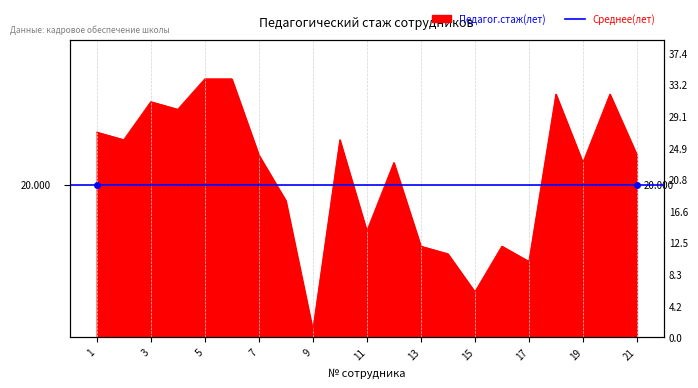

The chart shows a value of 6 at 11. True or false?

False